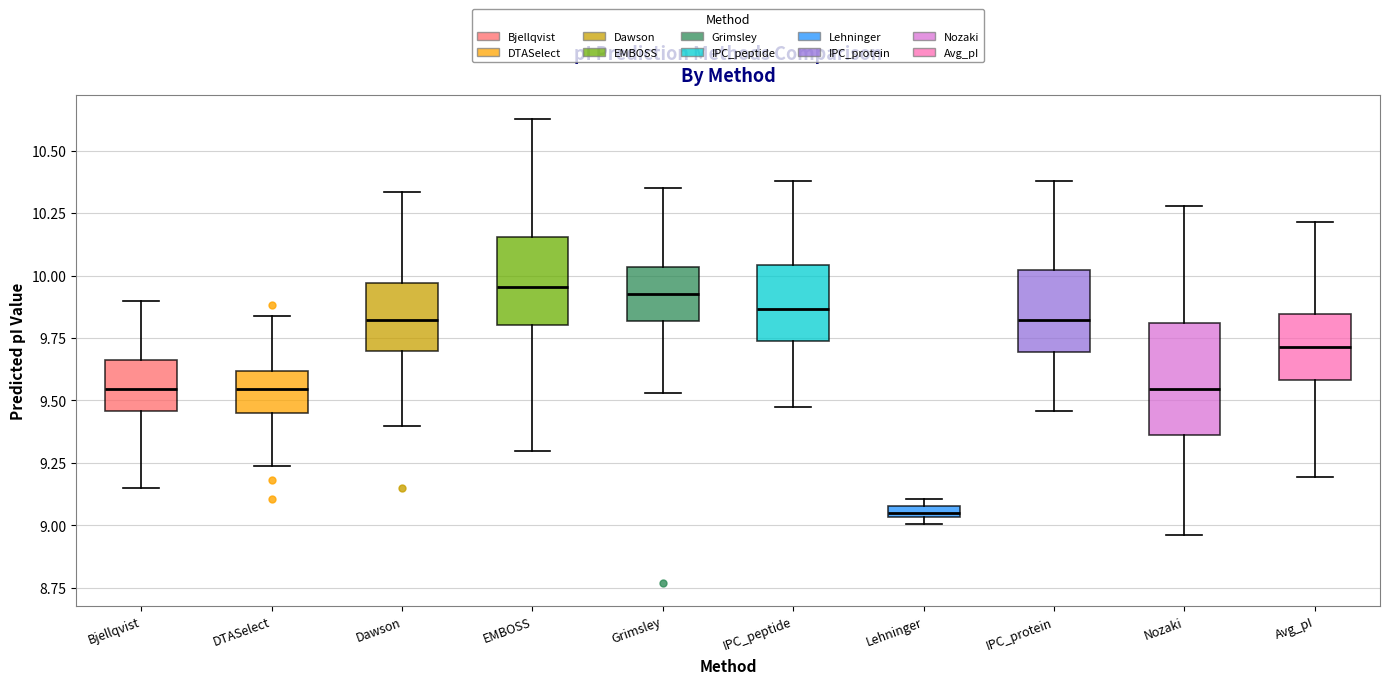

Comparing the boxes themselves (not the whiskers), which one is the tallest?

Nozaki